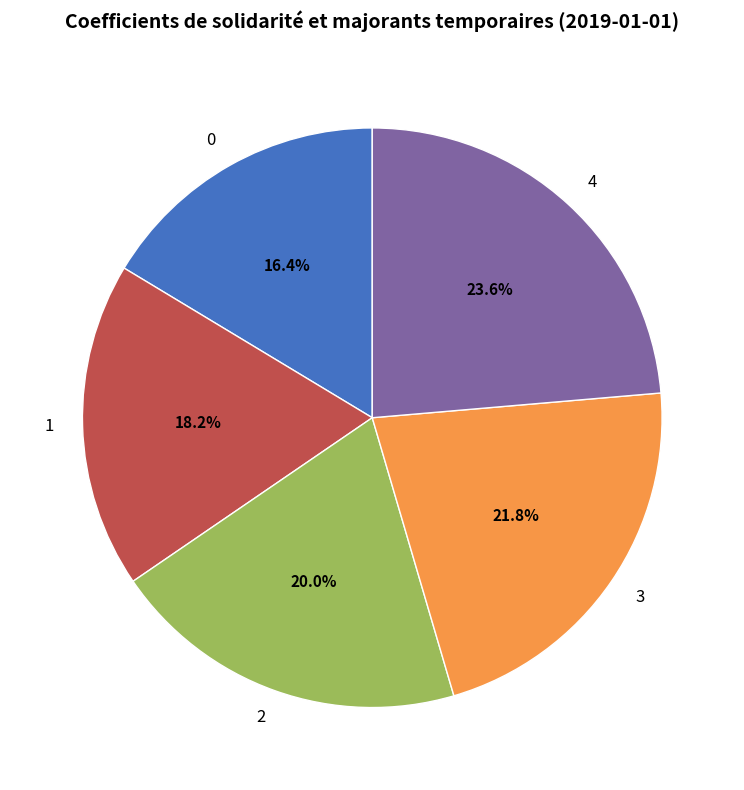

Rank the categories by value from lowest to highest.

0, 1, 2, 3, 4